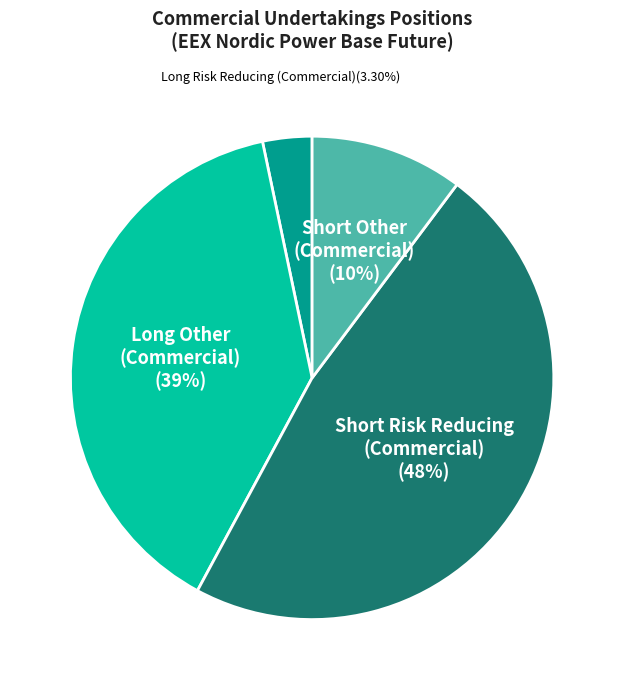

To the nearest percent, what is the average slice percentage?

25%